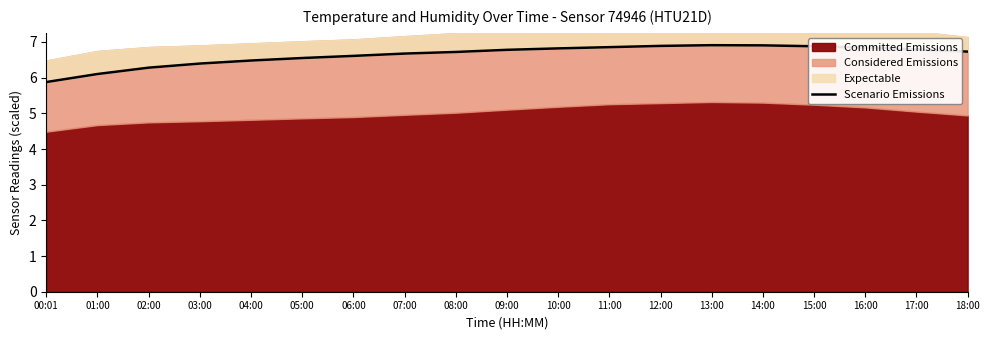

Does the chart display data point markers on the line(s)?

No